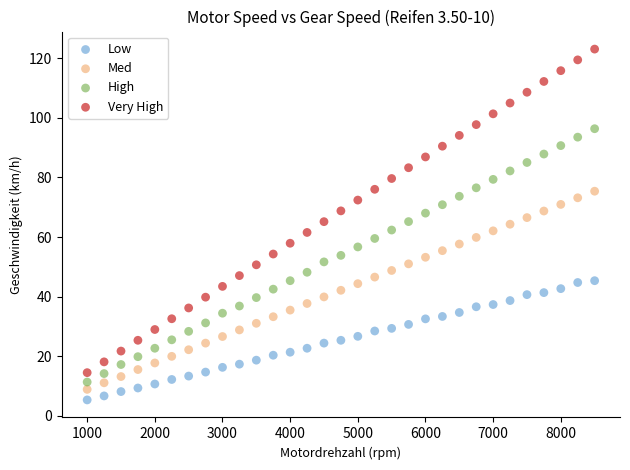

Which series has the largest Y range (max minus min)?

Very High